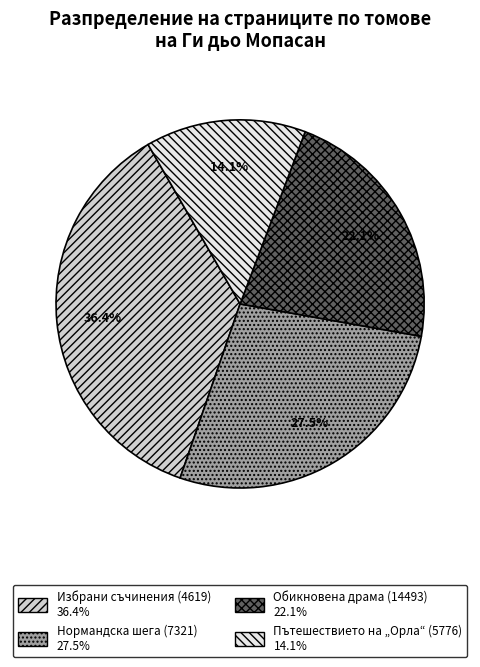

Which category has the smallest portion of the pie?

Пътешествието на „Орла“ (5776)